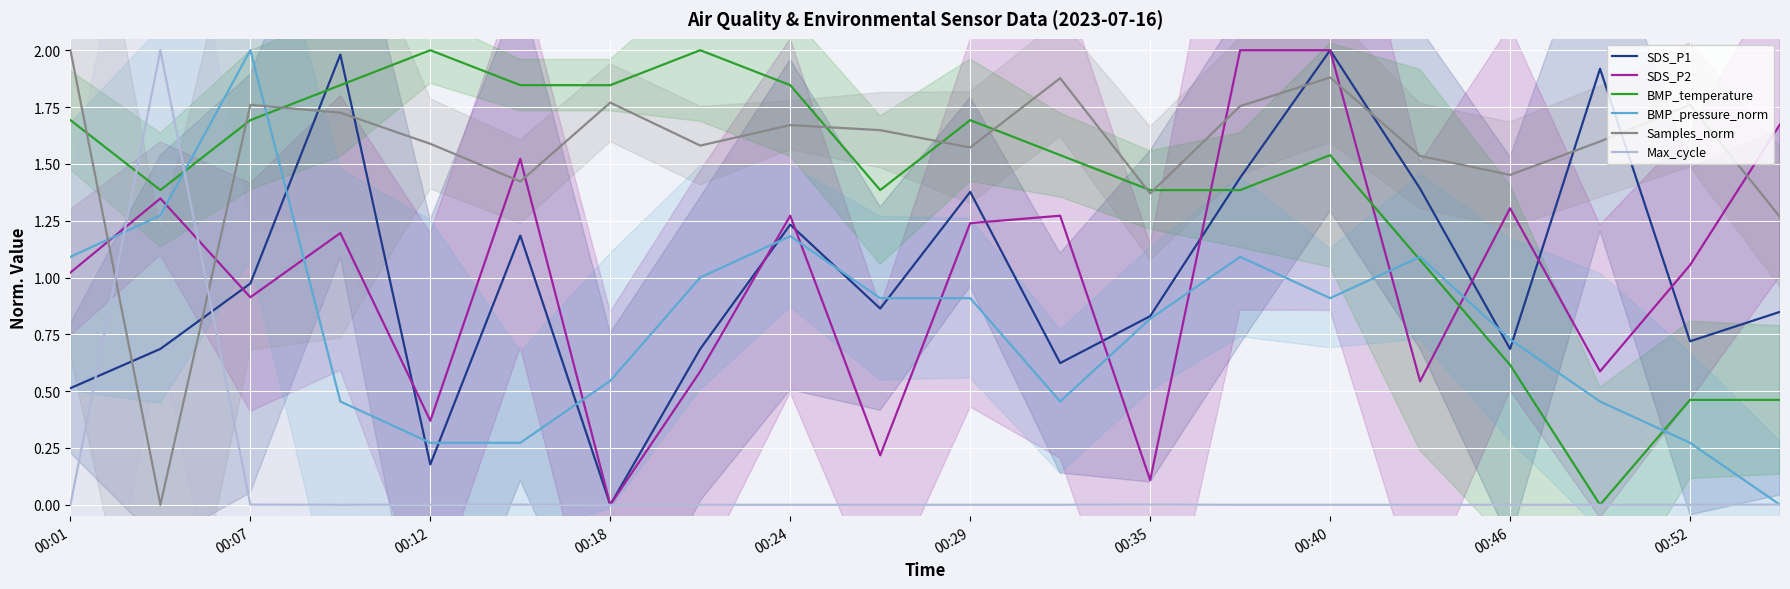

The value of SDS_P2 at 00:46 is 1.3. True or false?

True